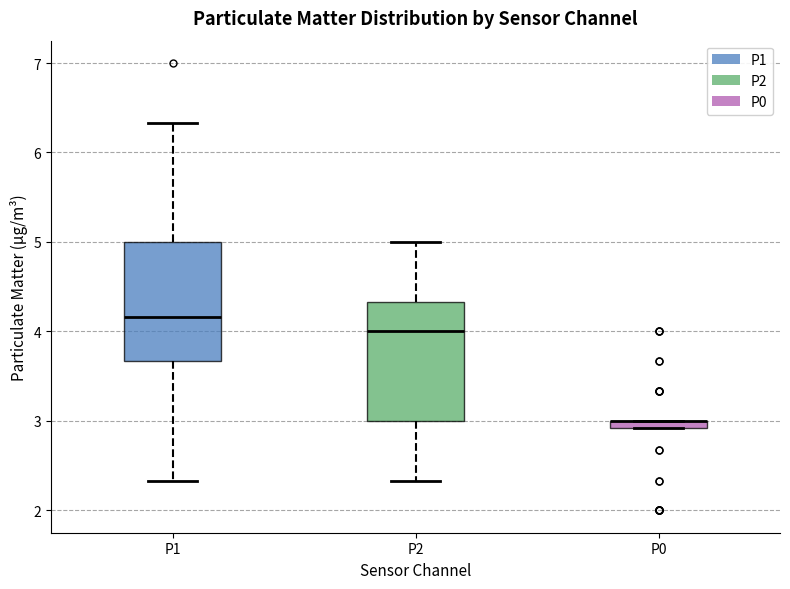

Where is the lower edge of the box for P1 on the y-axis? The values are not printed on the chart, so give them approximately, as read against the axis.

3.7